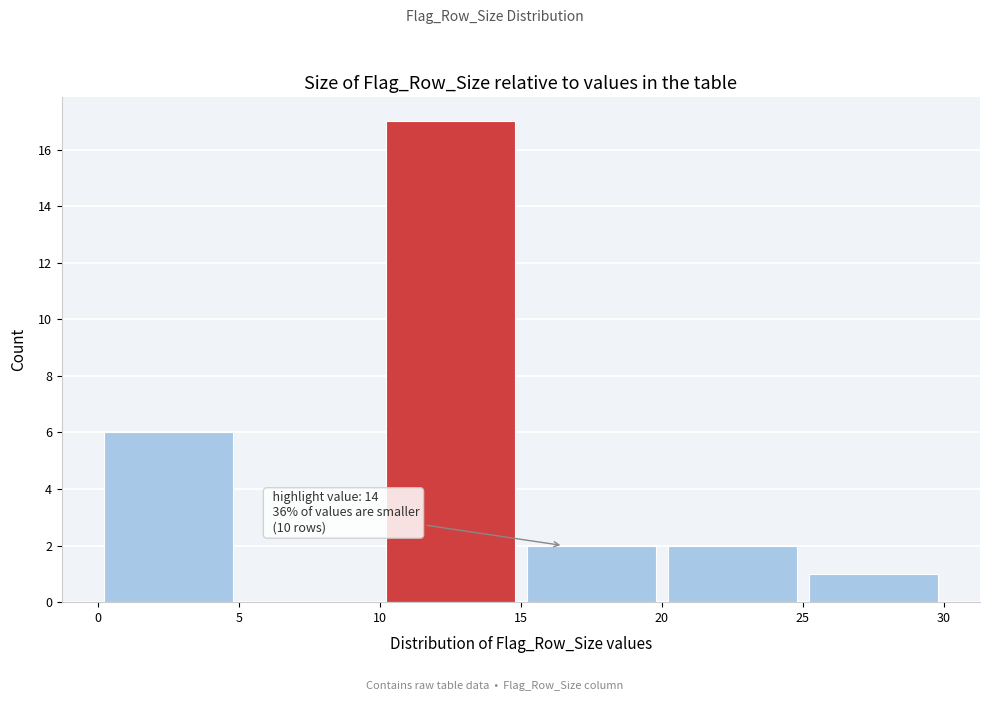

Over which range of the x-axis is the bar tallest?

10 to 15